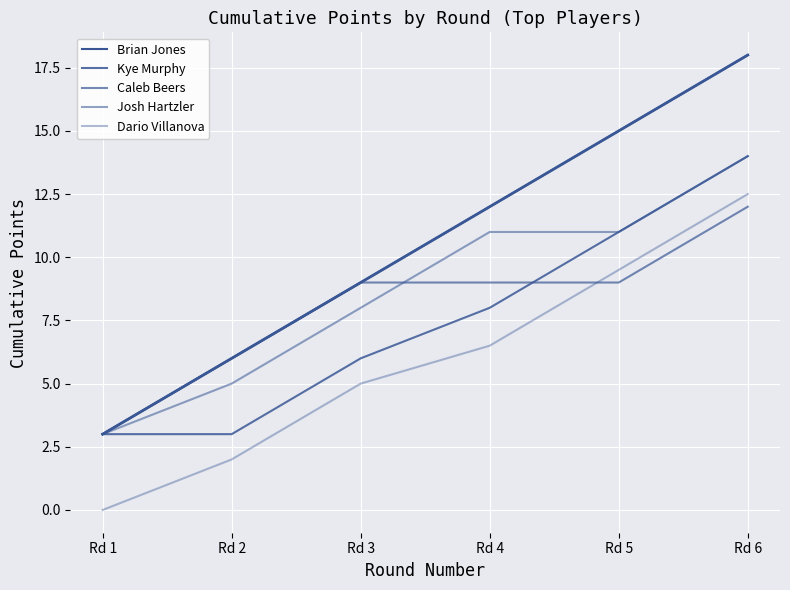

Is this an area chart (filled region under the line)?

No